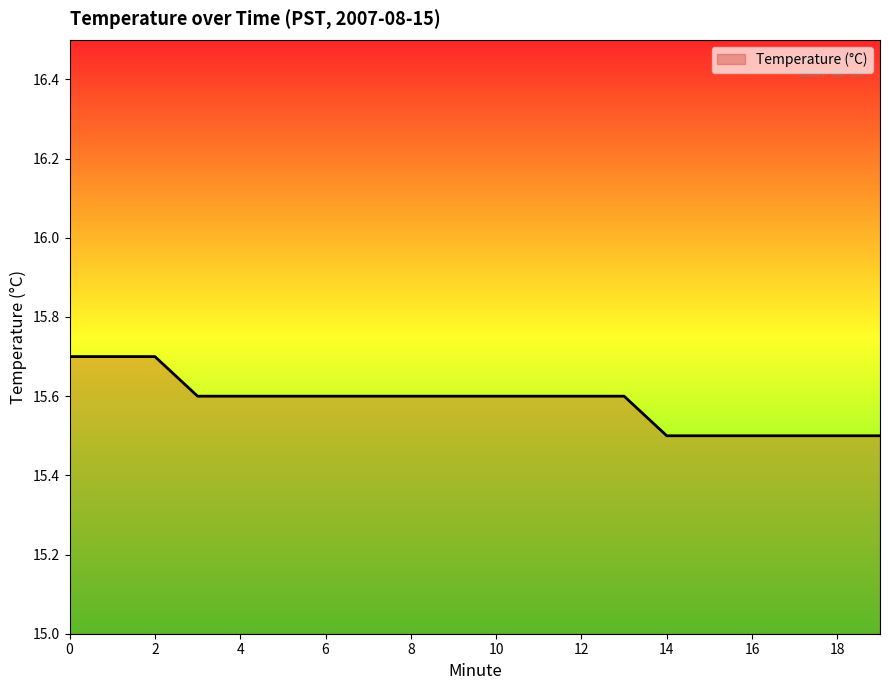

What is the maximum value shown in the chart?

15.7